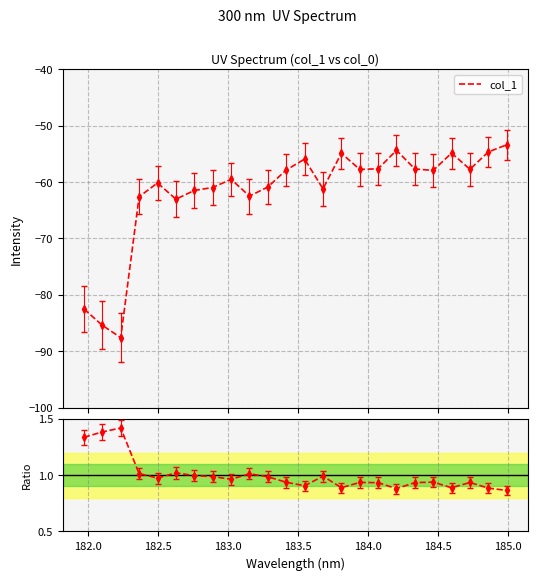

How many interior local peaks (higher than both neighbors) does the data have?

7